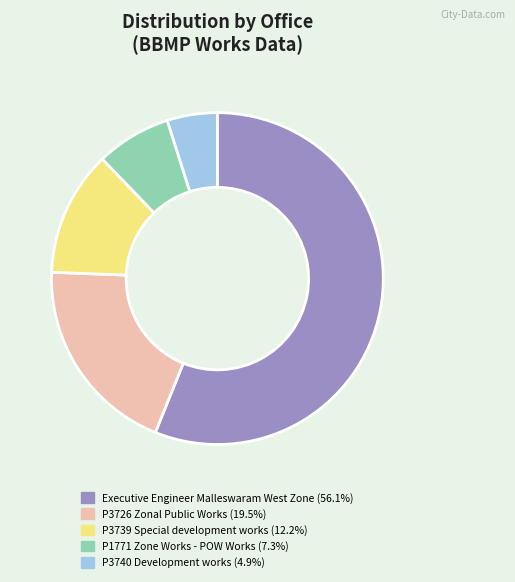

Is the sum of P3726 Zonal Public Works (19.5%) and P3739 Special development works (12.2%) greater than half?

No